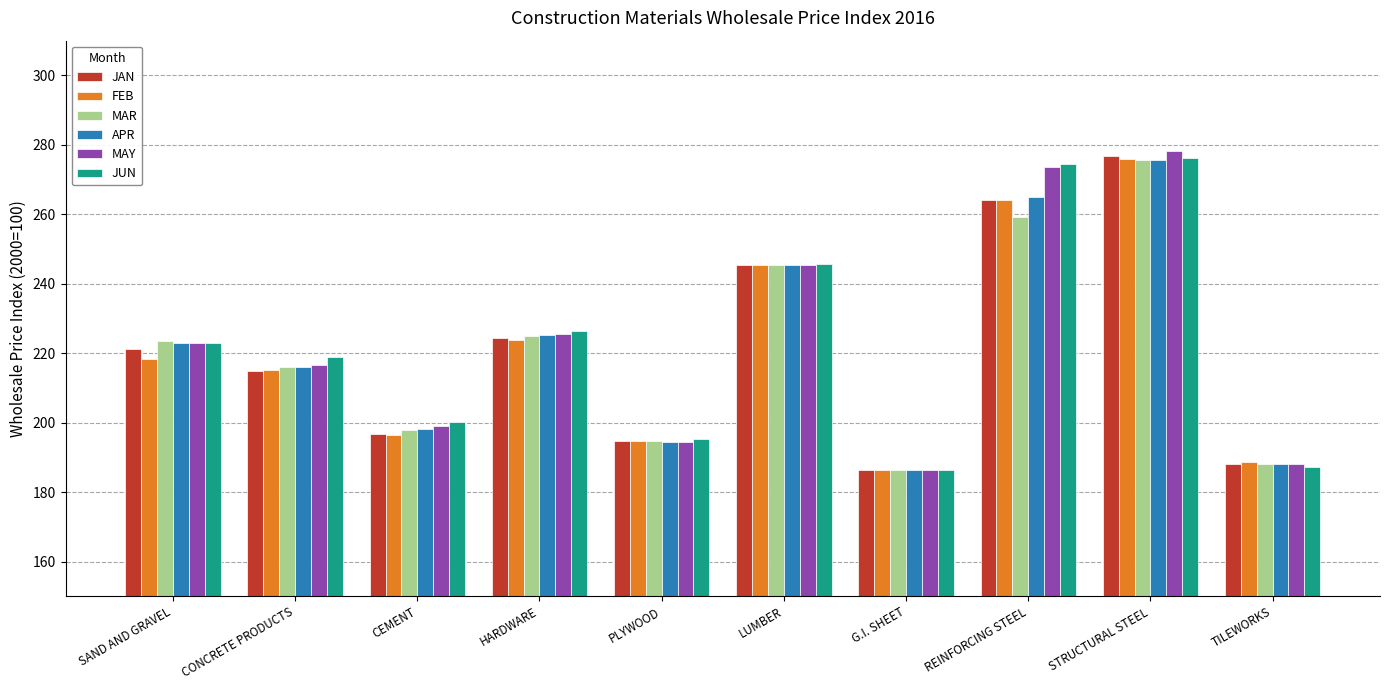

Does the chart contain stacked bars?

No